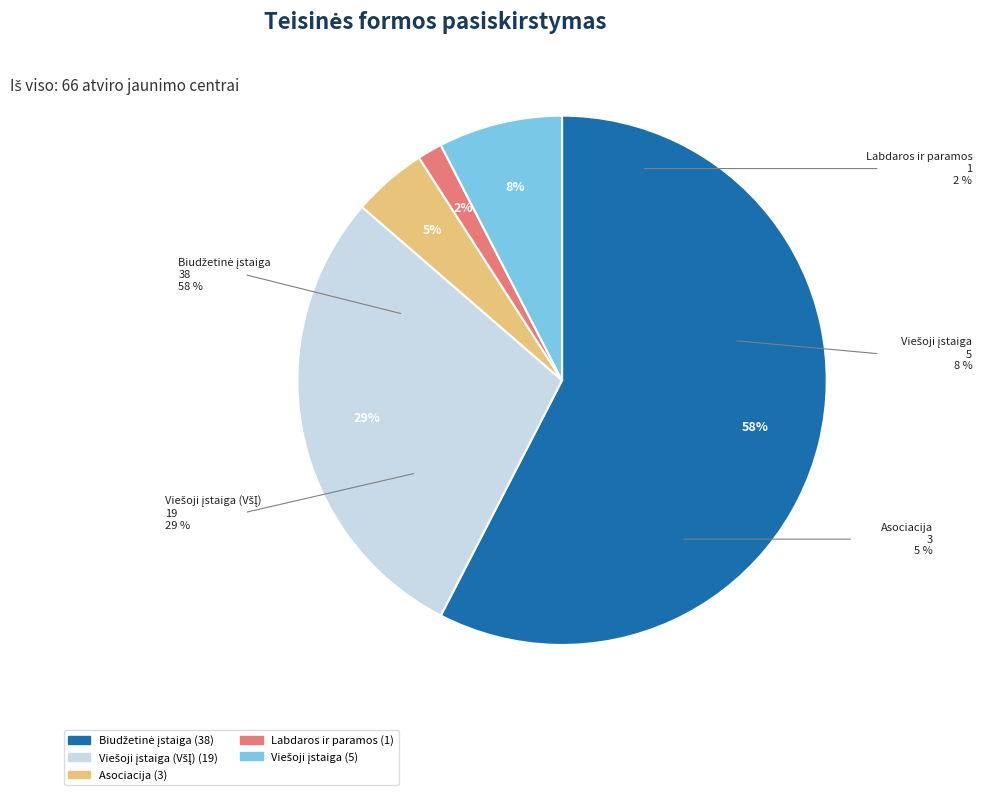

What is the largest slice in the pie chart?

Biudžetinė įstaiga